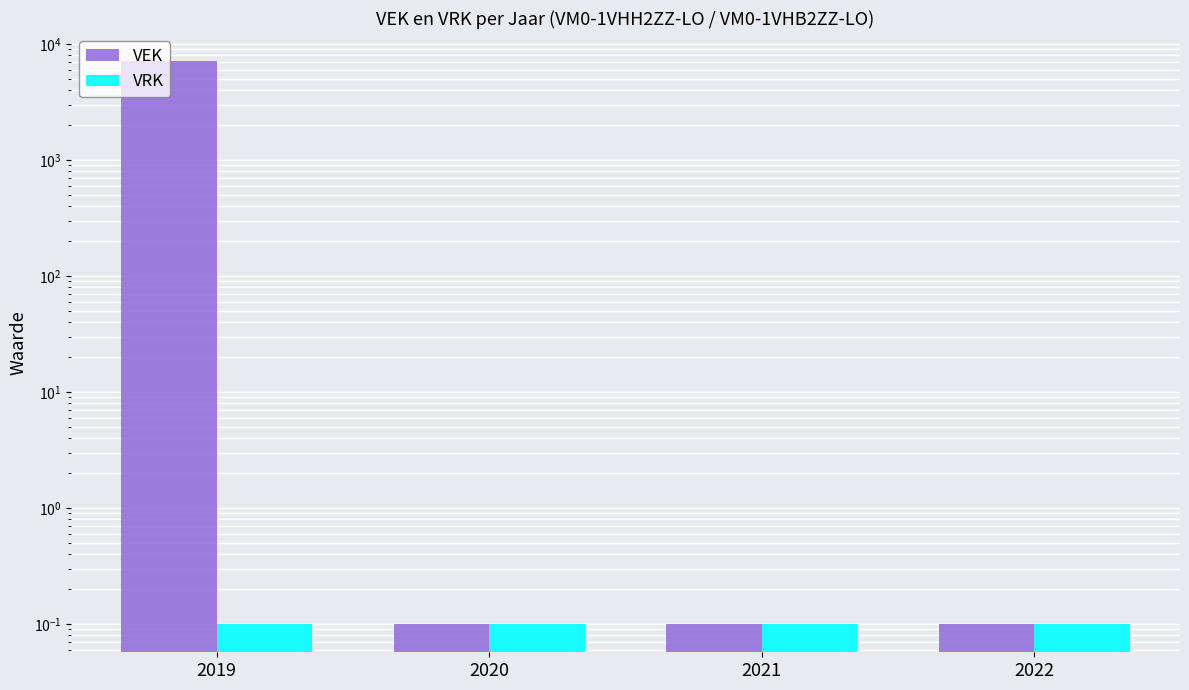

What is the lowest value of the VEK series?

0.1